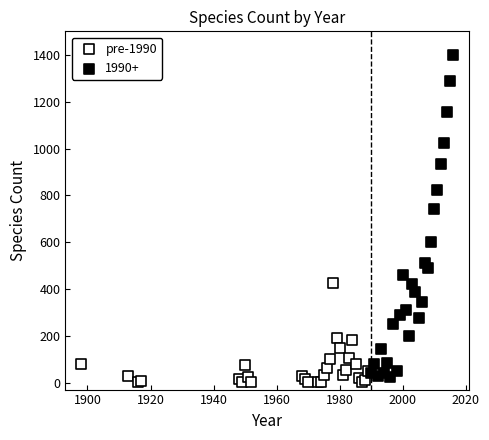

Which series reaches the maximum Y coordinate?

1990+